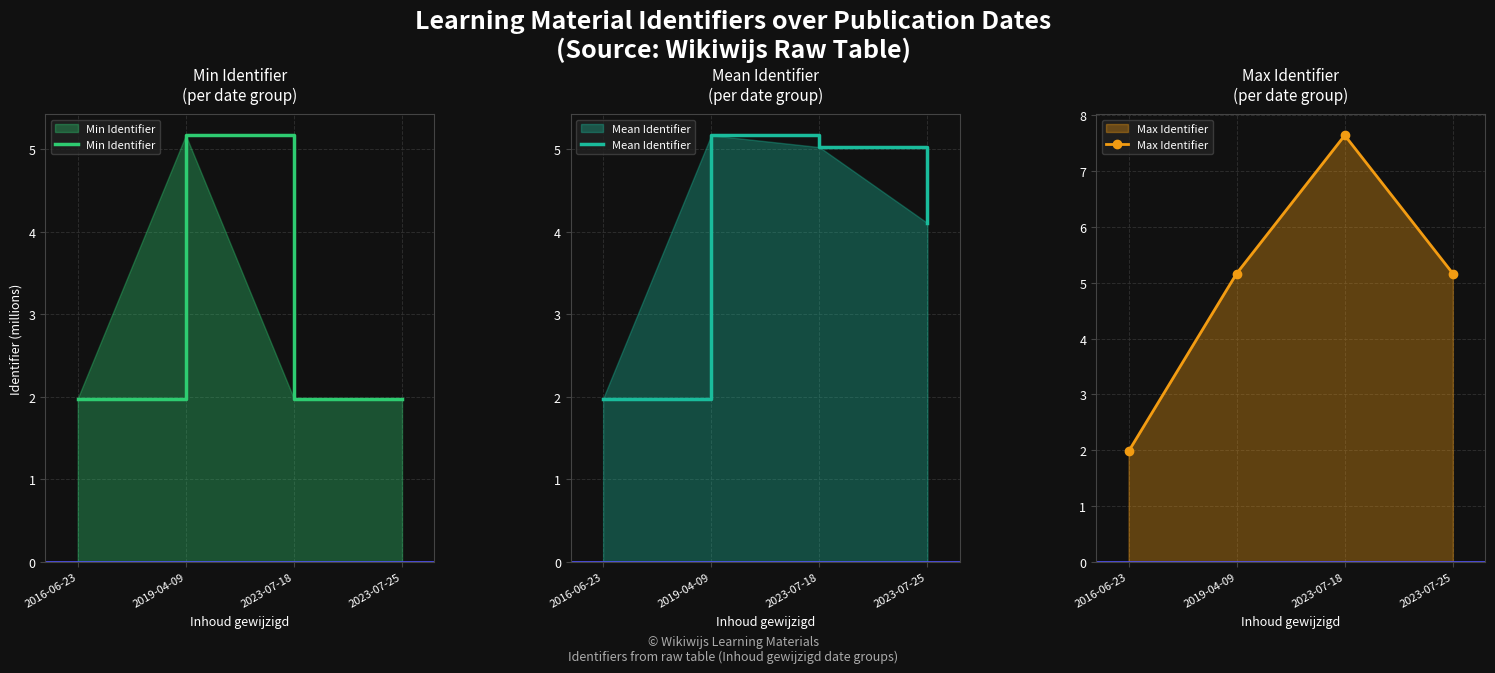

At 2019-04-09, list the series in order from largest to smallest.

Min Identifier, Mean Identifier, Max Identifier